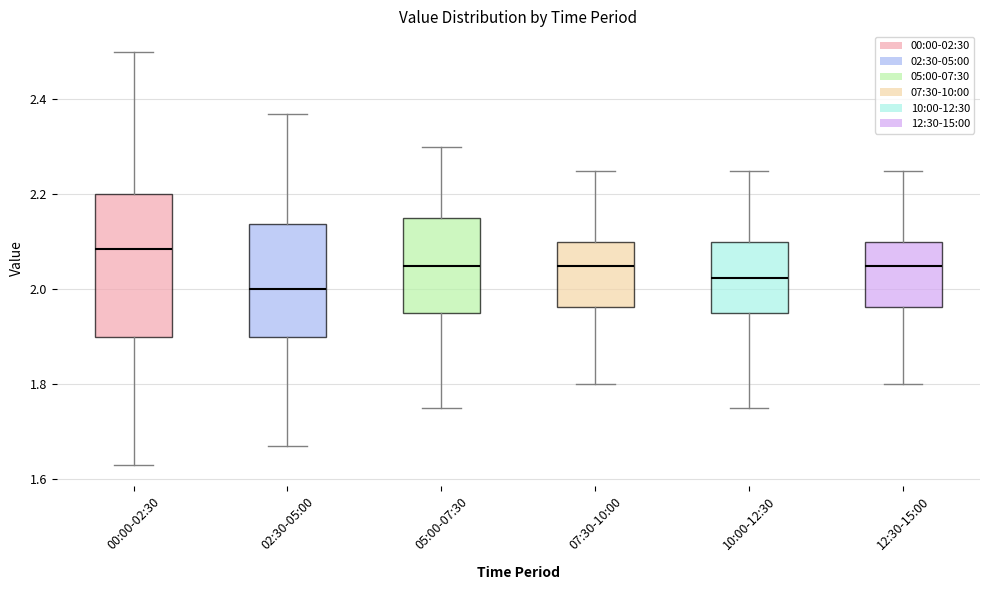

Where does the lower whisker of the box for 10:00-12:30 end on the y-axis? The values are not printed on the chart, so give them approximately, as read against the axis.

1.76